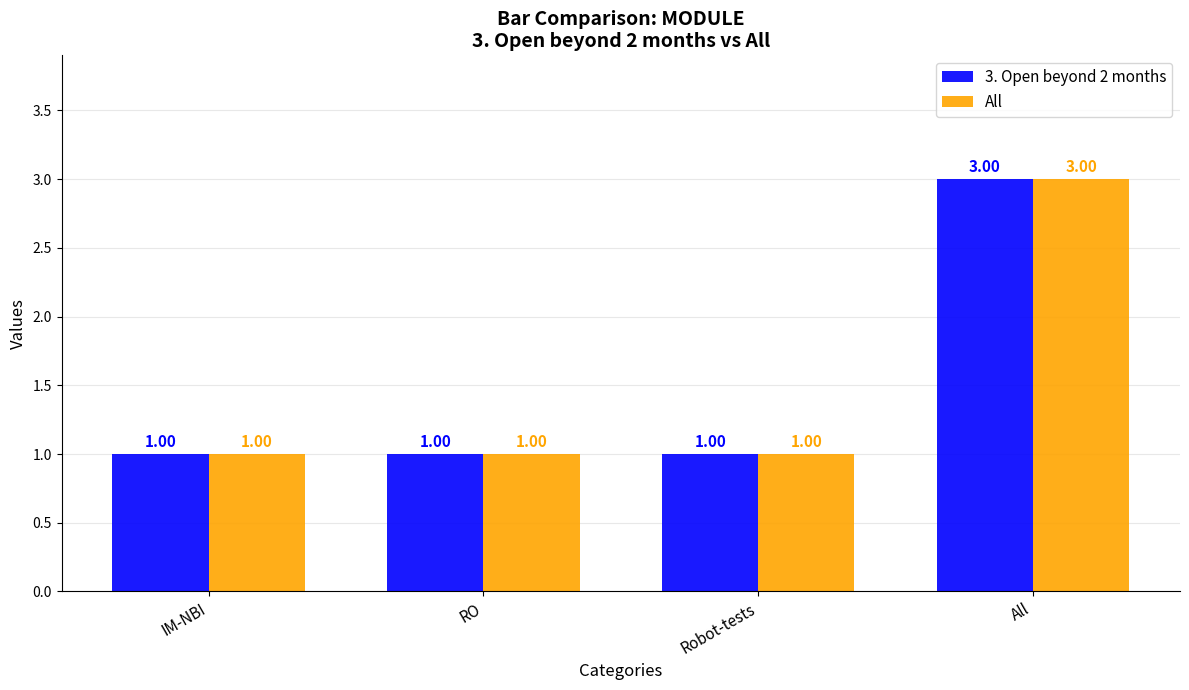

What is the maximum value shown in the chart?

3